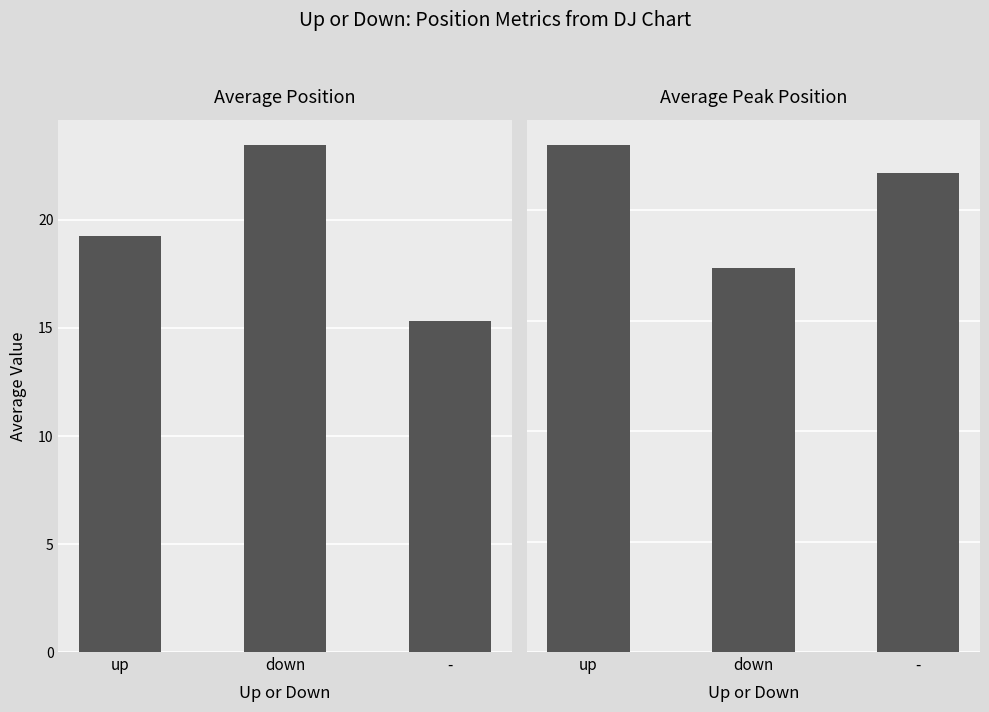

Reading left to right, what are all the values shown in this chart?

Average Position: up=19.2	down=23.5	-=15.3
Average Peak Position: up=9.2	down=7.0	-=8.7